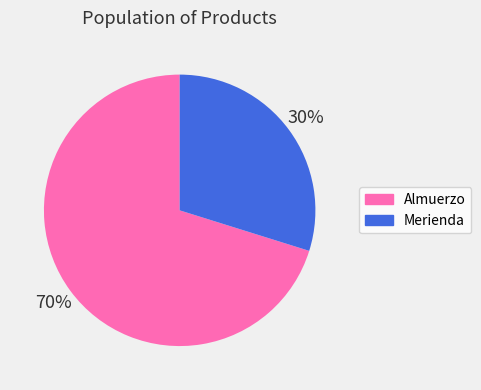

Is it true that Almuerzo is 57% of the pie?

False